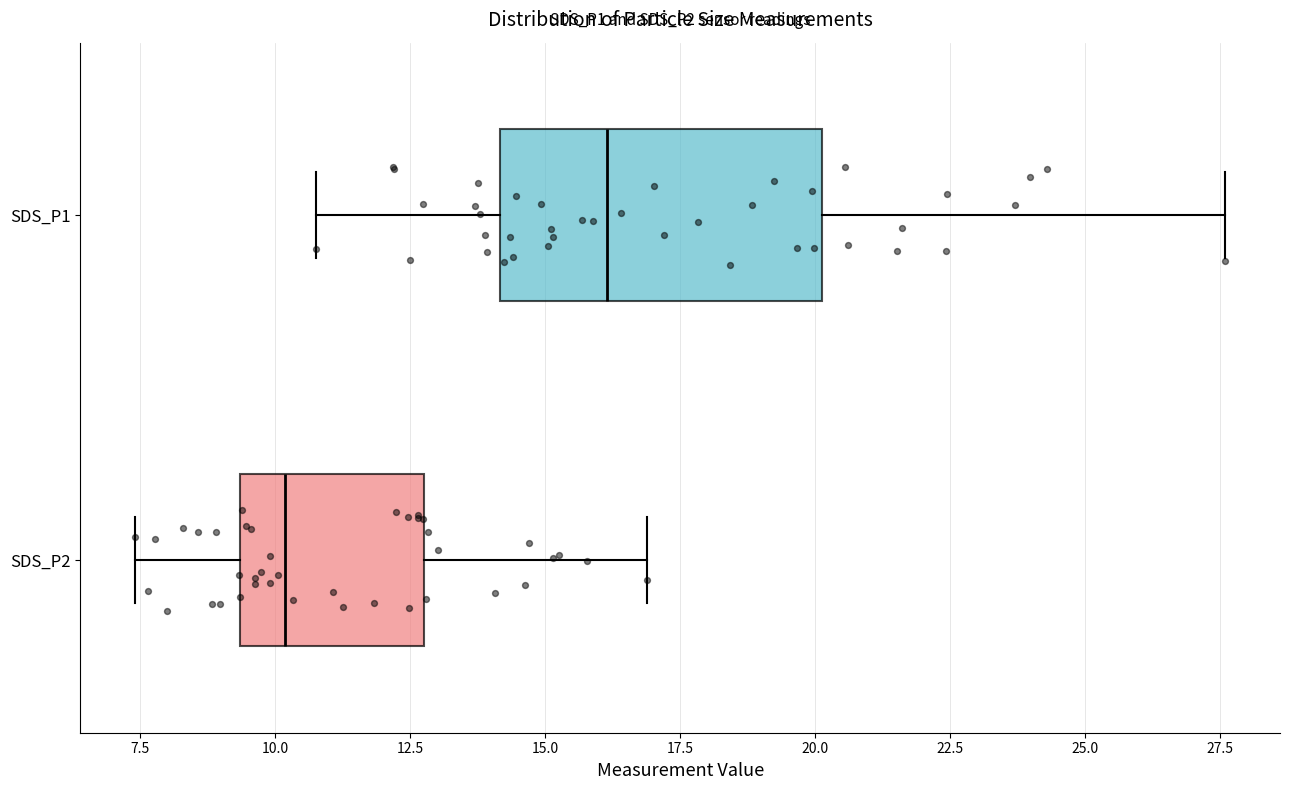

Which box has the furthest to the left median line?

SDS_P2